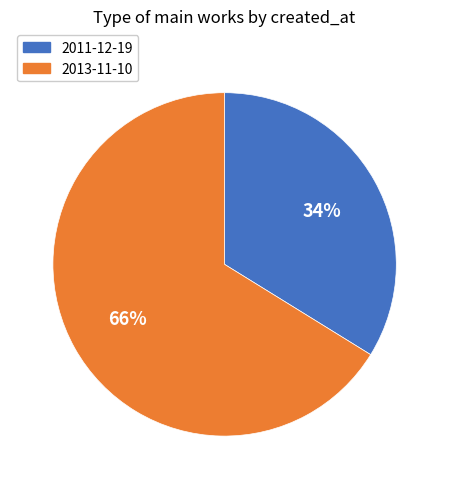

Between 2011-12-19 and 2013-11-10, which is larger?

2013-11-10